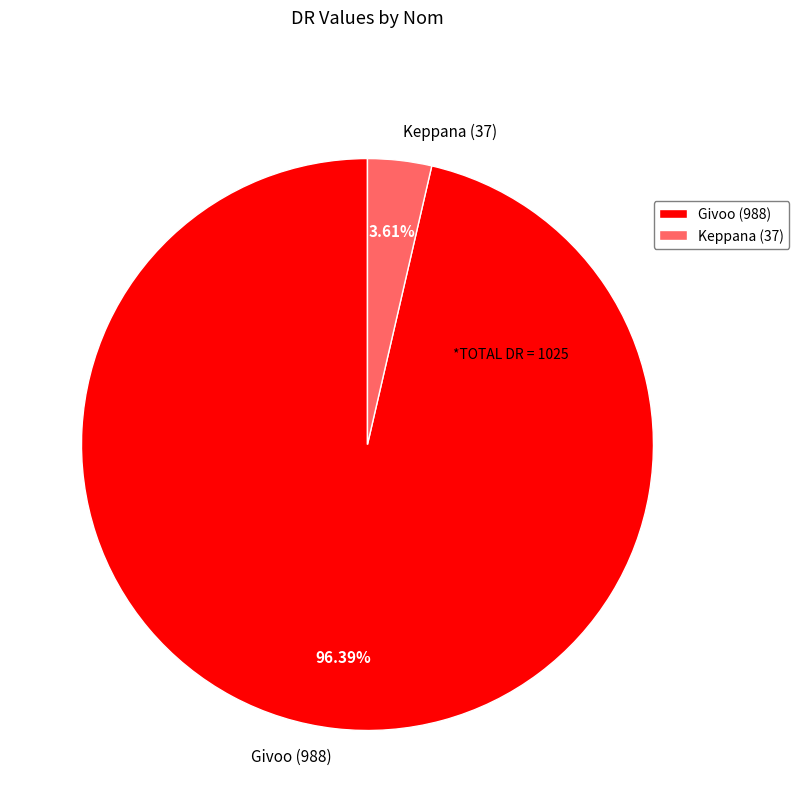

Approximately how many times larger is the value at Givoo (988) compared to Keppana (37)?

26.7